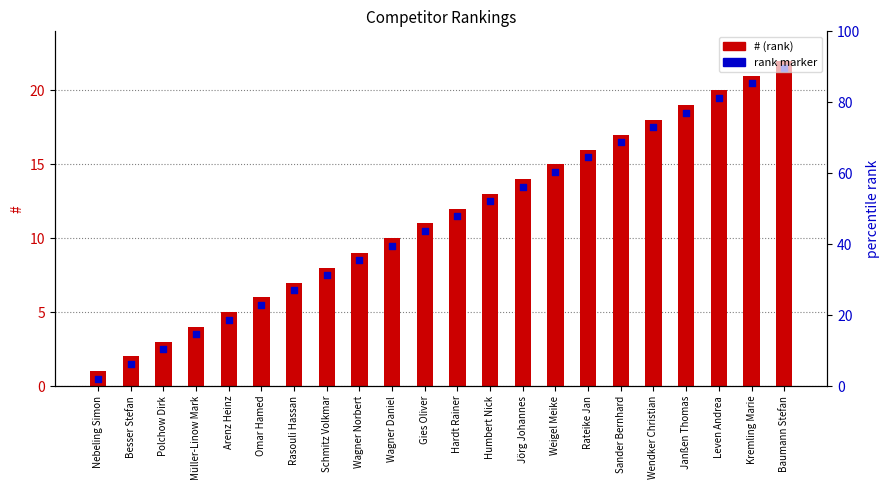

Which series contains the highest Y value?

#